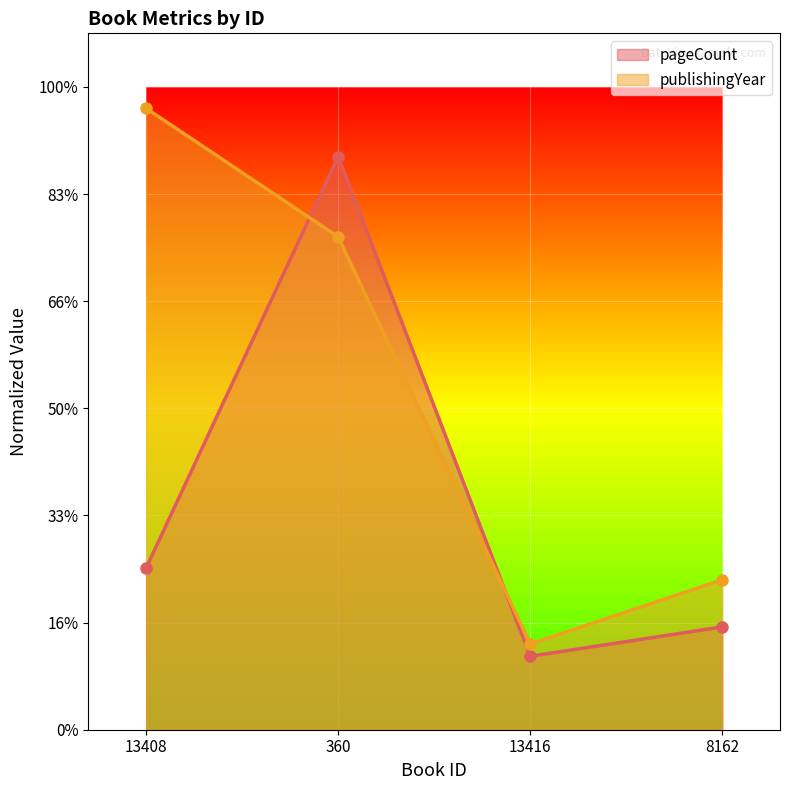

How many interior local valleys does the publishingYear series have?

1